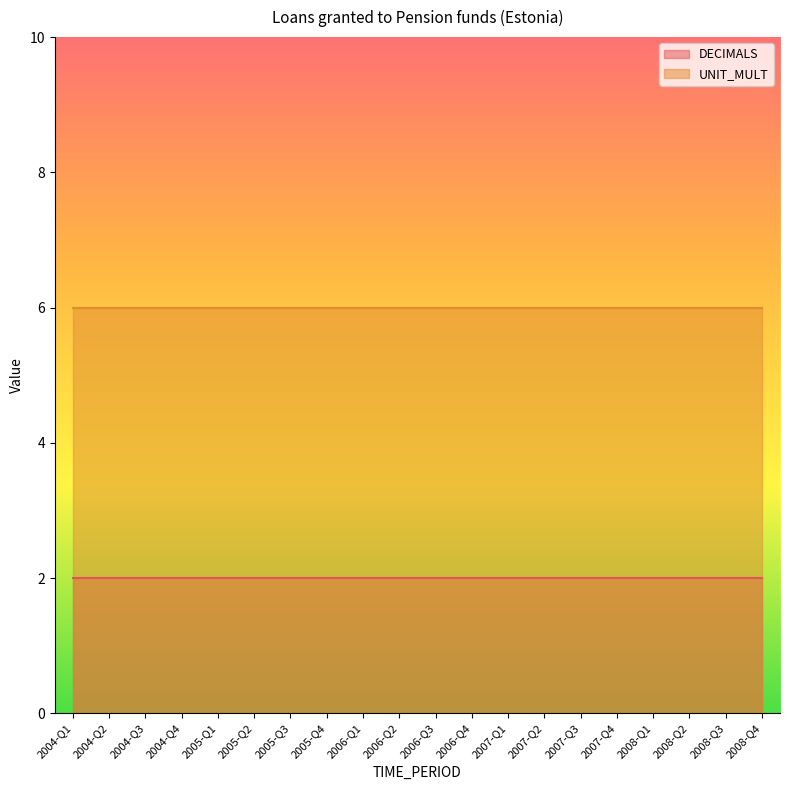

What is the total value across all series at 2007-Q2?

8